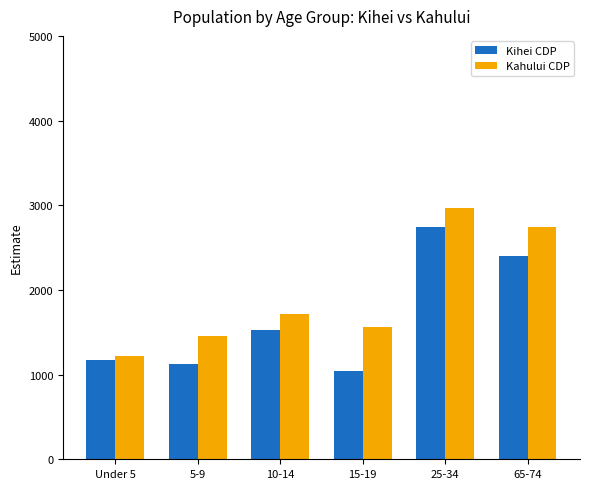

Where is Kahului CDP nearest to the value 2092?

10-14